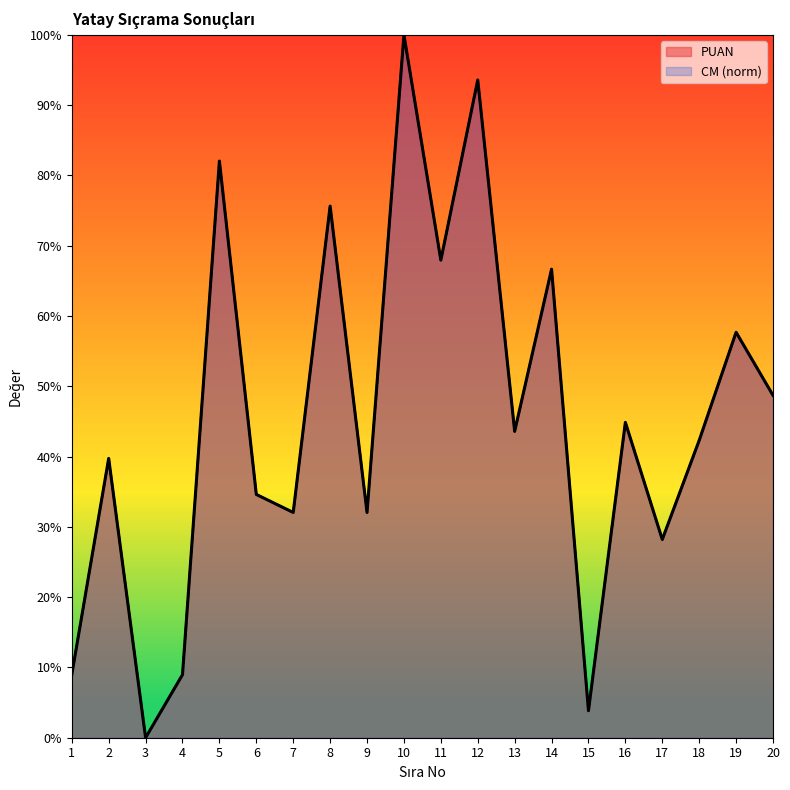

Where is the first local minimum for PUAN?

3